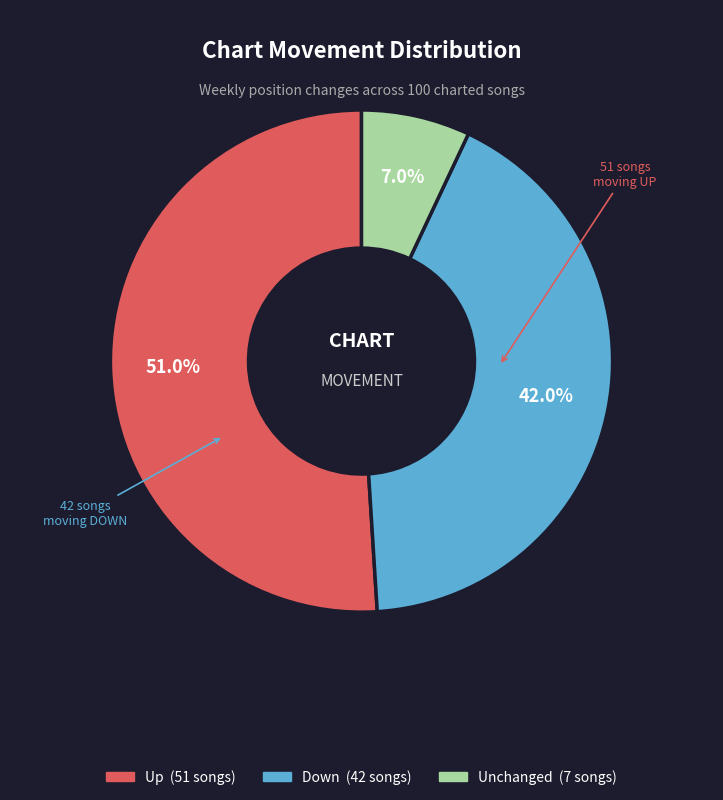

Is there any slice that represents more than half of the pie?

Yes